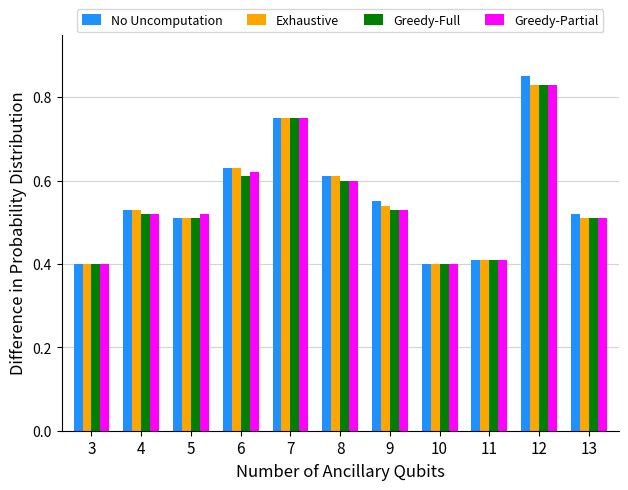

Which series changed the most between 3 and 5?

Greedy-Partial